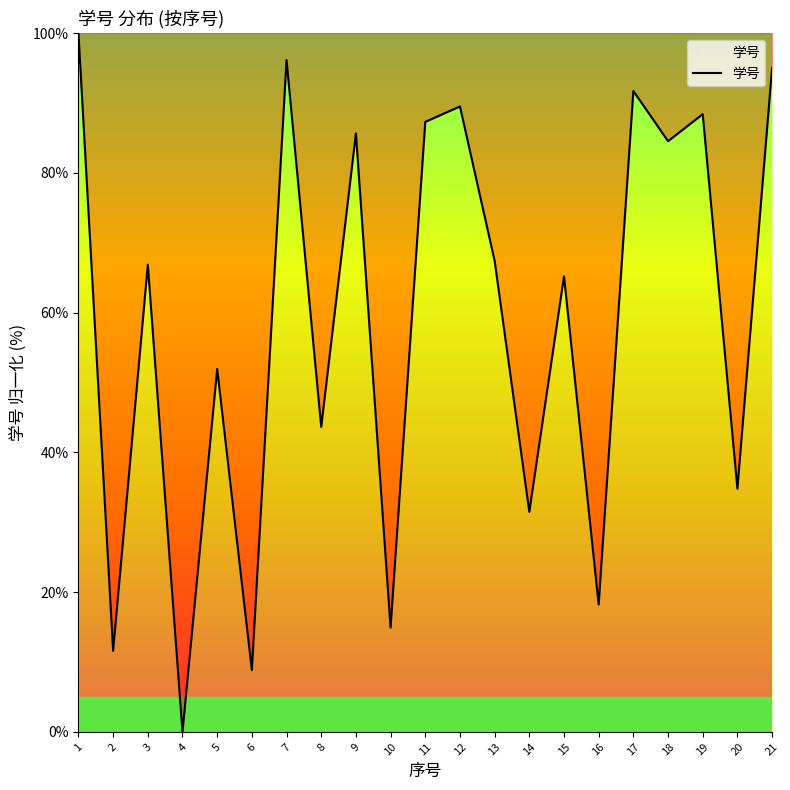

How many series are shown in this chart?

1